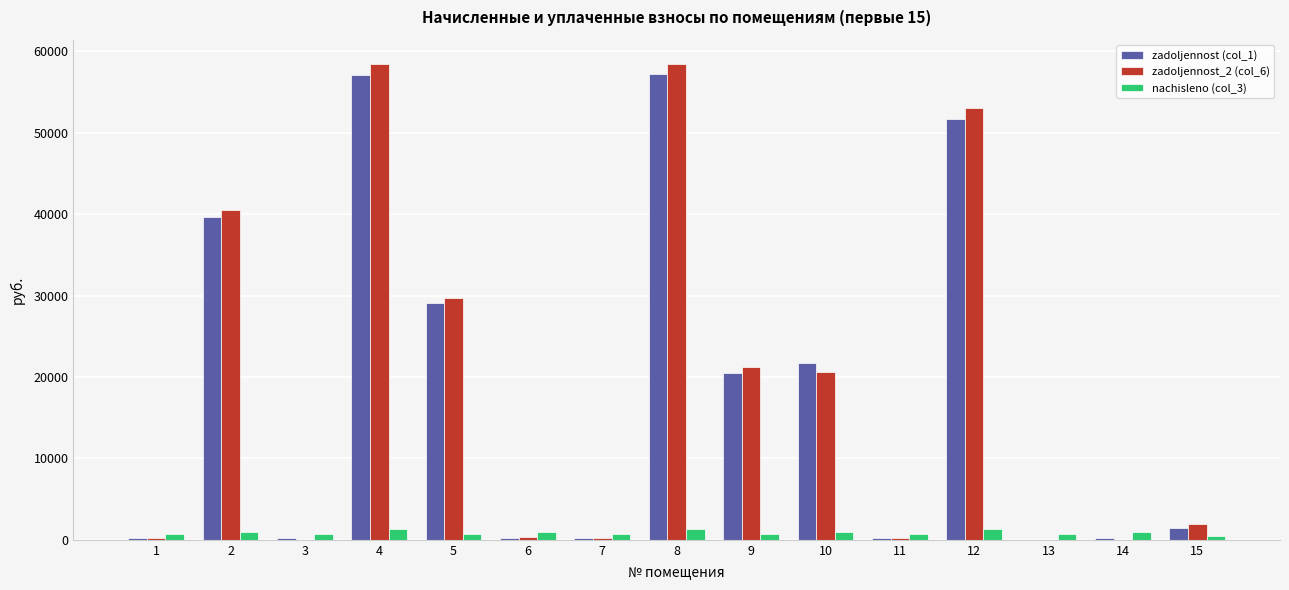

What is the maximum value shown in the chart?

58488.3